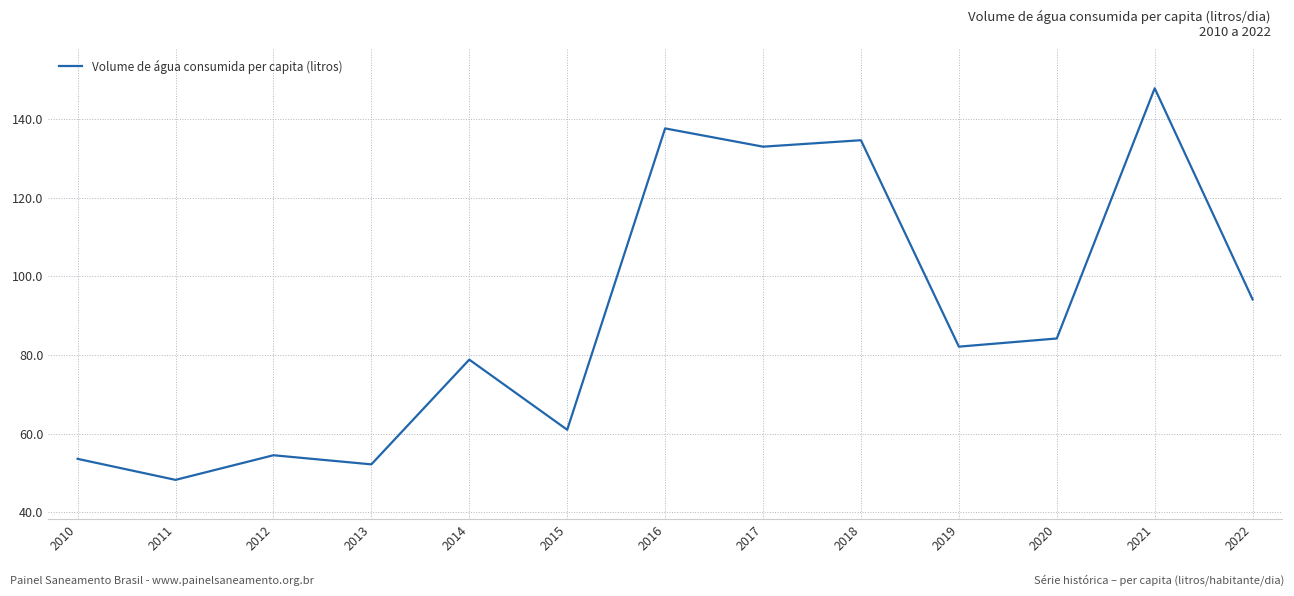

The value at 2013 is 15.4. True or false?

False